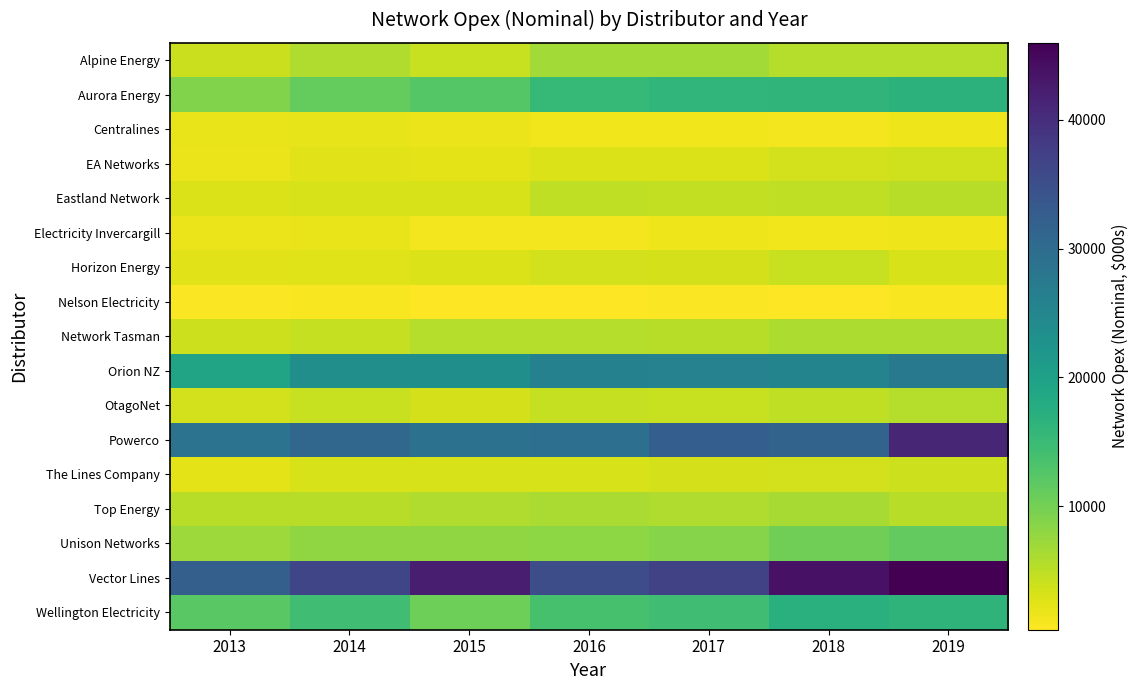

What is the smallest value displayed?

409.2